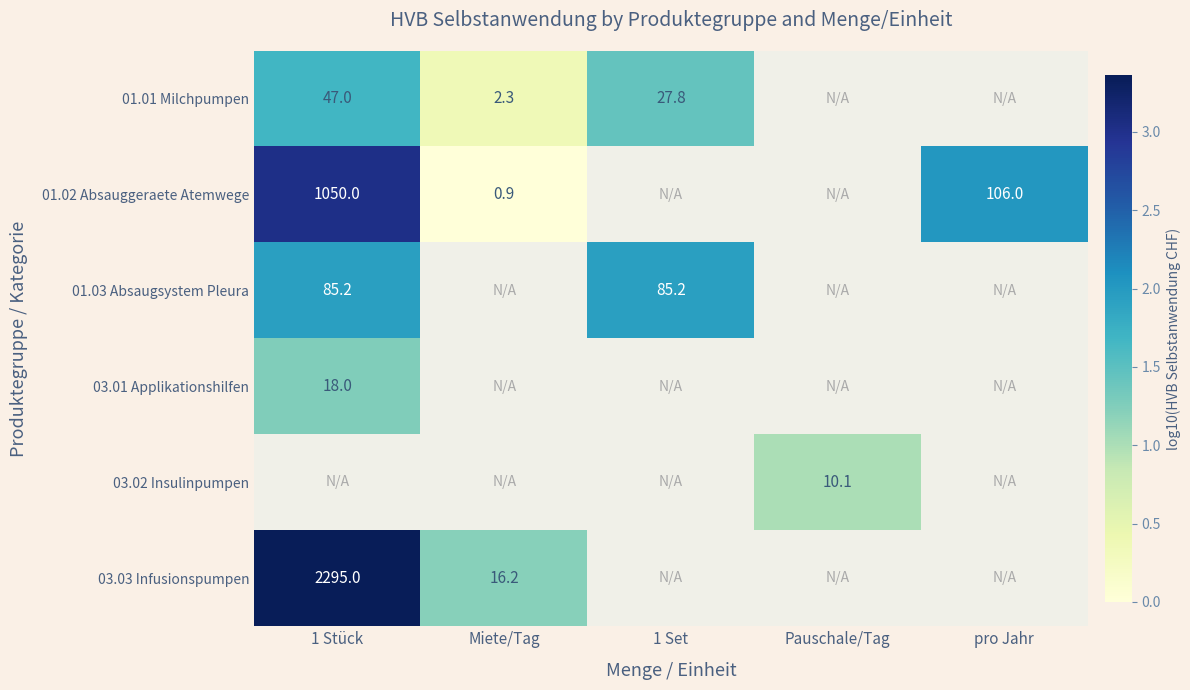

At which label is 01.03 Absaugsystem Pleura closest to 1?

1 Stück